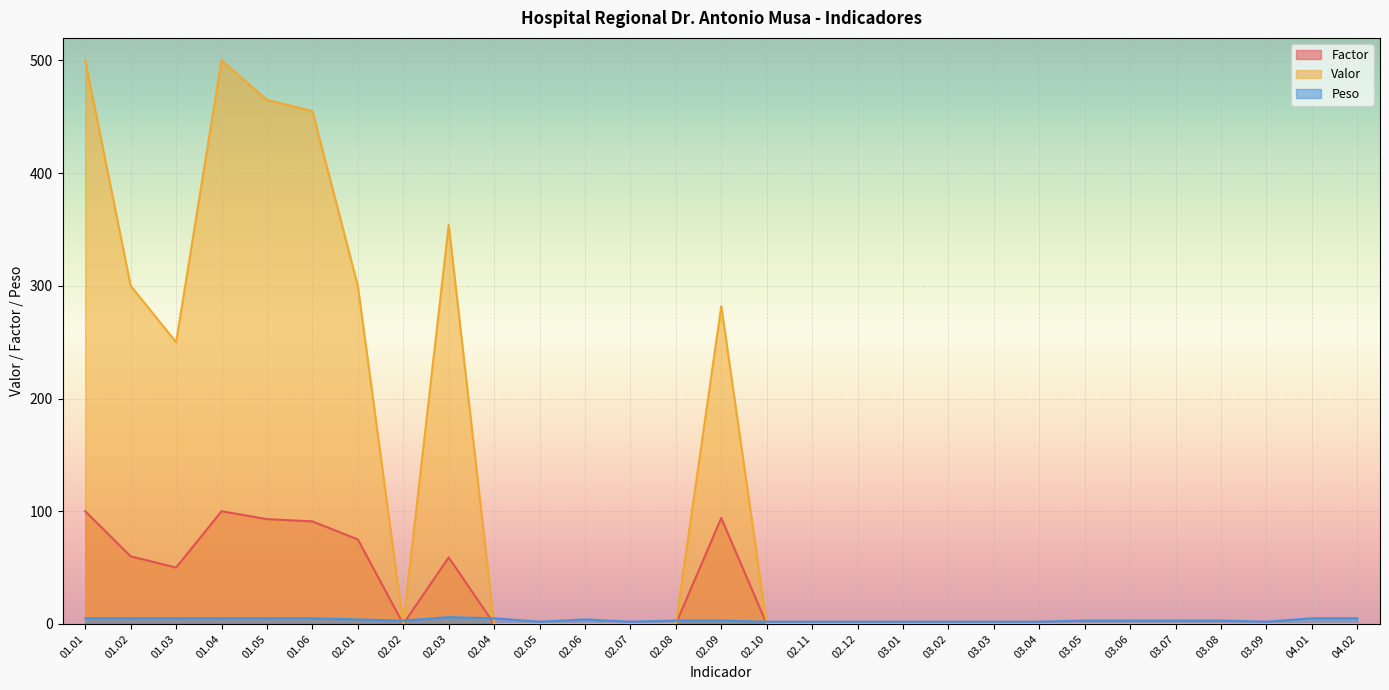

How many interior local valleys does the Factor series have?

2